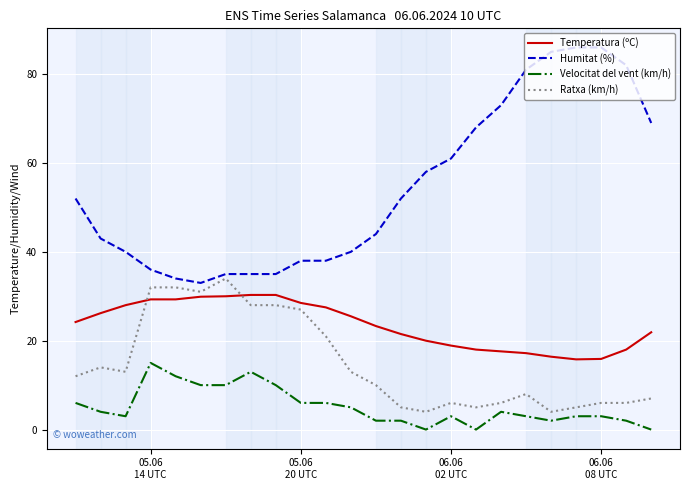

Does the chart display data point markers on the line(s)?

No